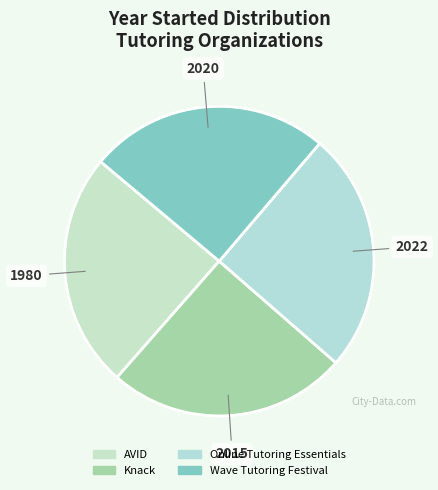

Rank the categories by value from highest to lowest.

Online Tutoring Essentials, Wave Tutoring Festival, Knack, AVID